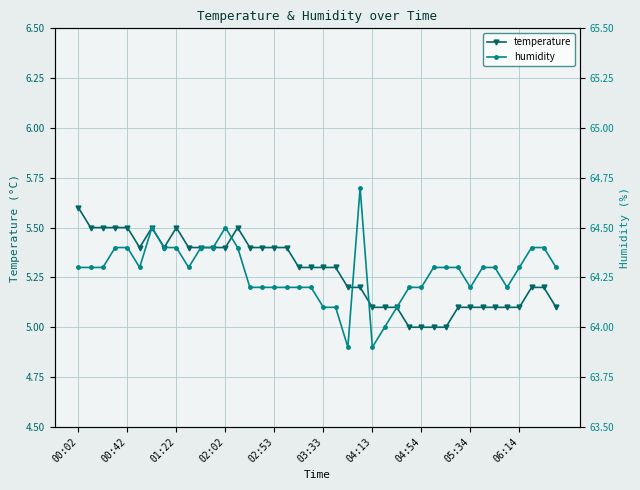

Which category has the highest value in the temperature series?

00:02